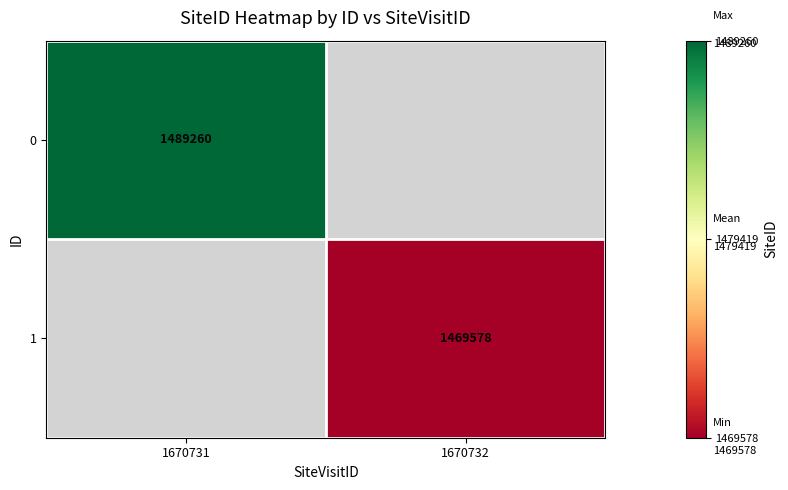

The 1 series shows 2460102 at 1670732. True or false?

False